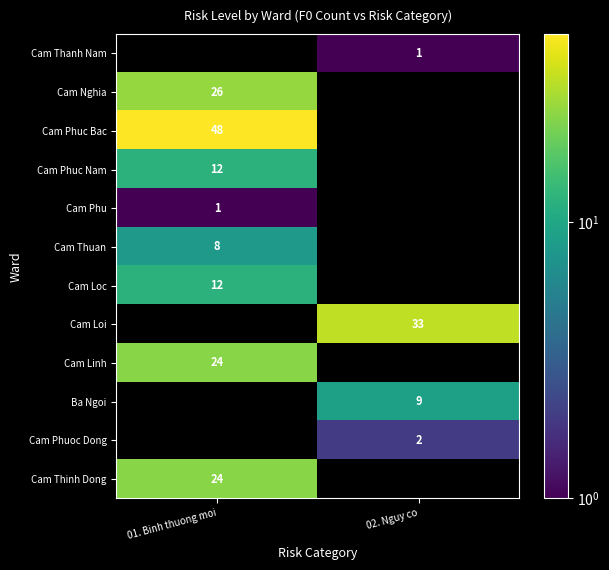

Between 02. Nguy co and 01. Binh thuong moi, which is larger?

01. Binh thuong moi